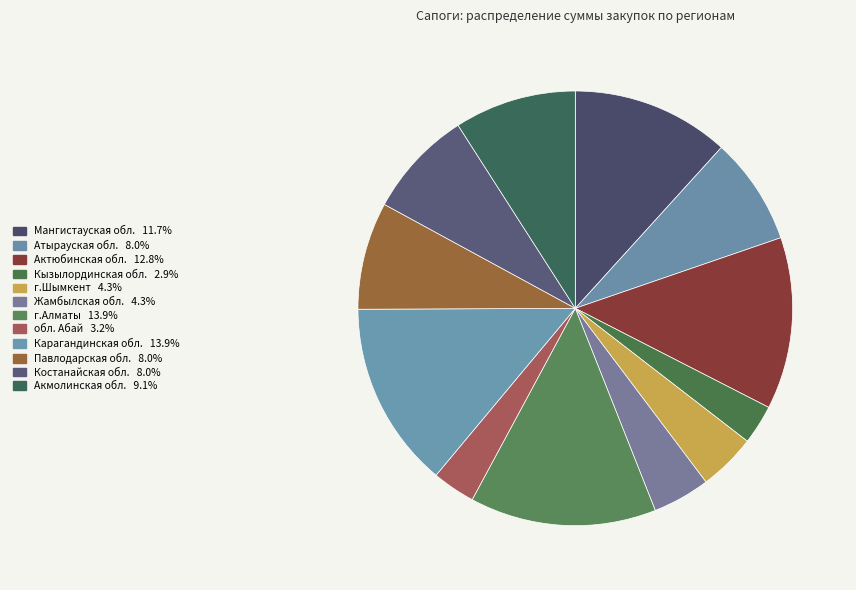

Rank the categories by value from lowest to highest.

Кызылординская обл., обл. Абай, г.Шымкент, Жамбылская обл., Атырауская обл., Павлодарская обл., Костанайская обл., Акмолинская обл., Мангистауская обл., Актюбинская обл., г.Алматы, Карагандинская обл.